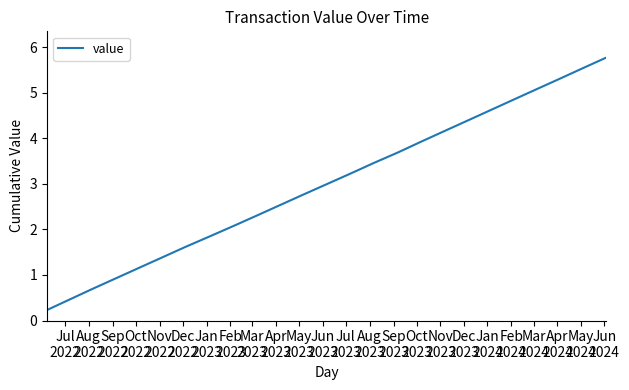

What is the difference between the maximum and minimum values?

5.5